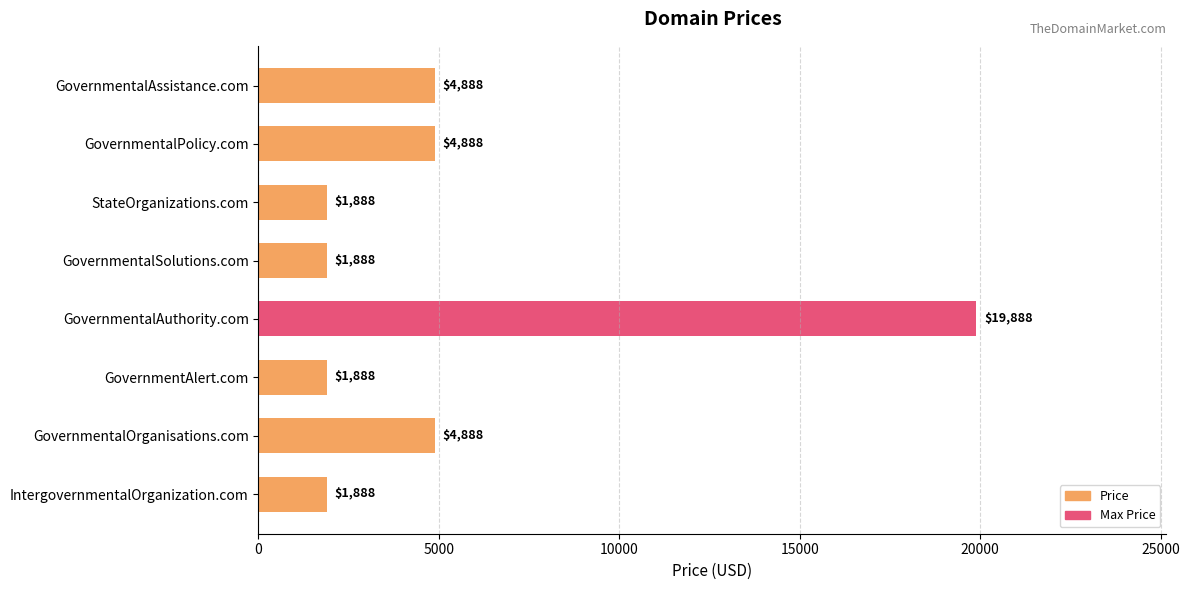

Count the values in the range 1888 to 4888.

7